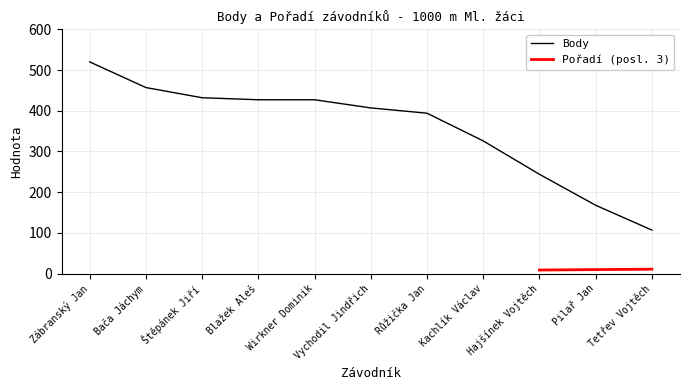

List the labels in order of value, largest first.

Zábranský Jan, Bača Jáchym, Štěpánek Jiří, Blažek Aleš, Wirkner Dominik, Vychodil Jindřich, Růžička Jan, Kachlík Václav, Hajšínek Vojtěch, Pilař Jan, Tetřev Vojtěch